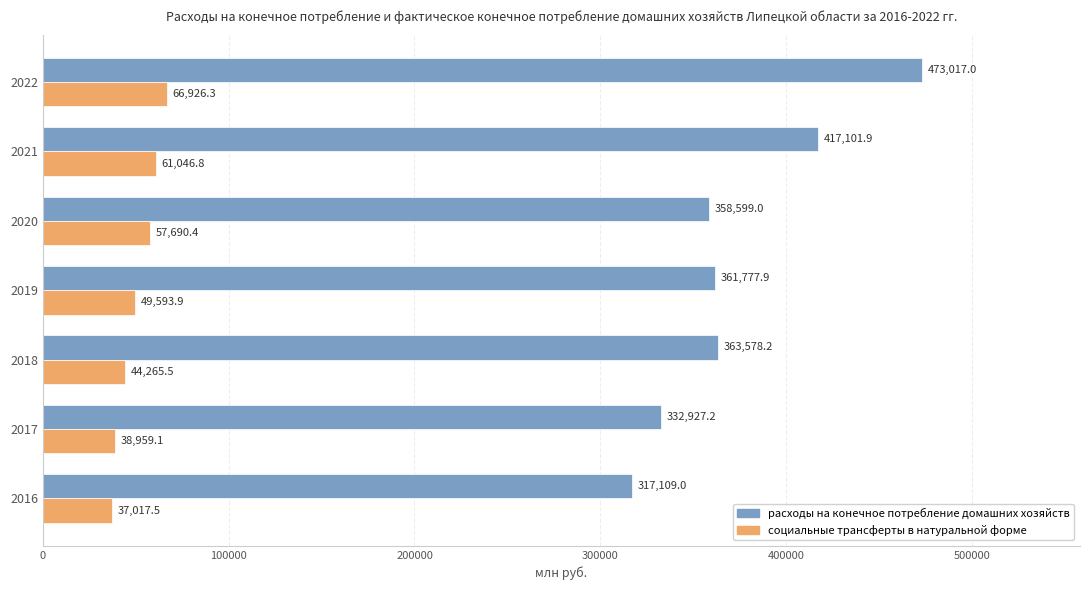

Where is расходы на конечное потребление домашних хозяйств nearest to the value 395063?

2021